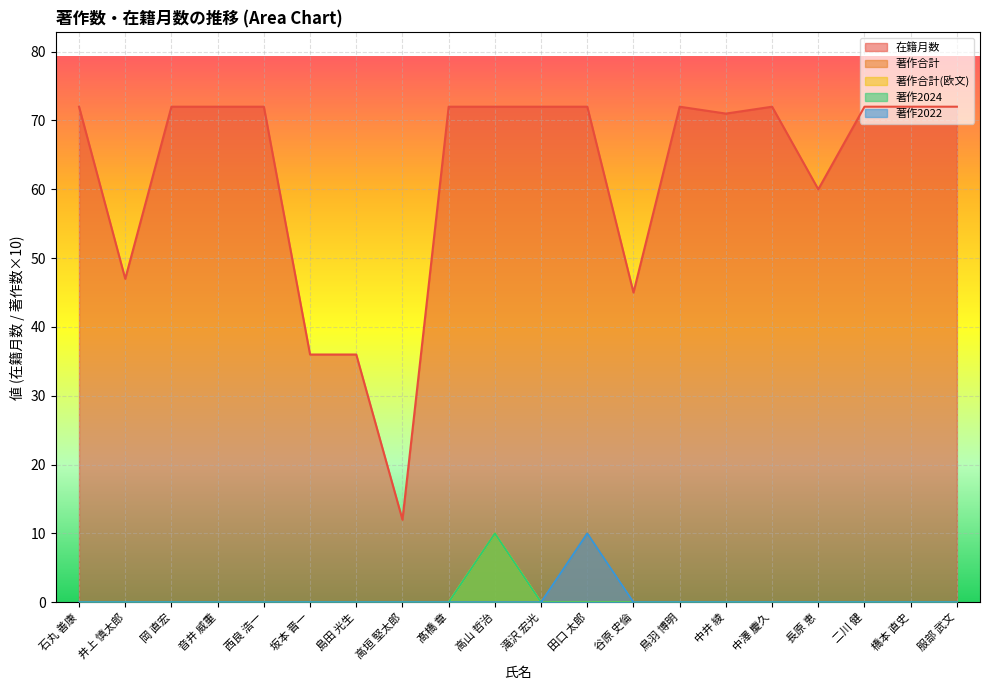

Which series has the largest total across all categories?

在籍月数